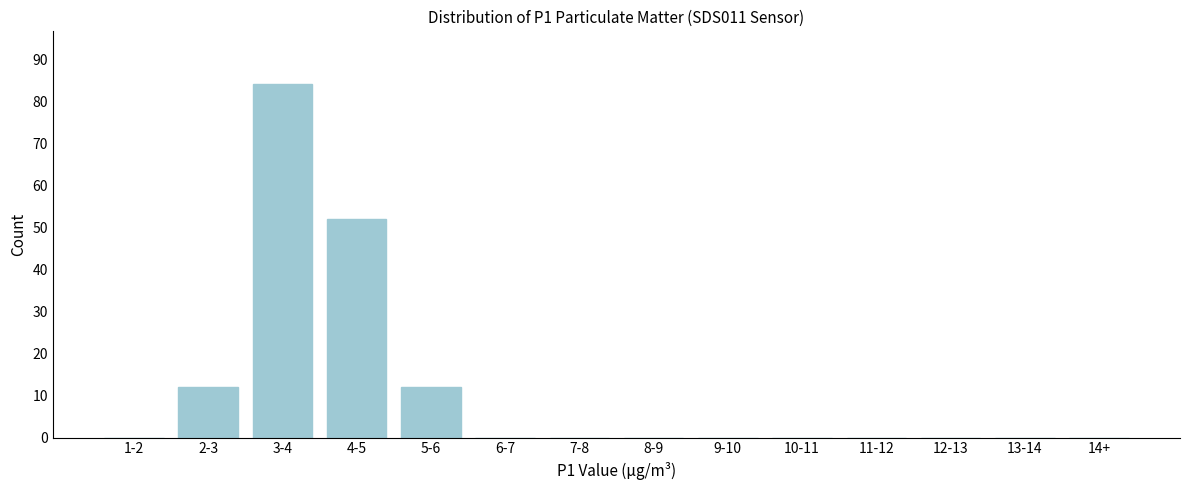

Reading left to right, what are all the values shown in this chart?

1-2=0	2-3=12	3-4=84	4-5=52	5-6=12	6-7=0	7-8=0	8-9=0	9-10=0	10-11=0	11-12=0	12-13=0	13-14=0	14+=0